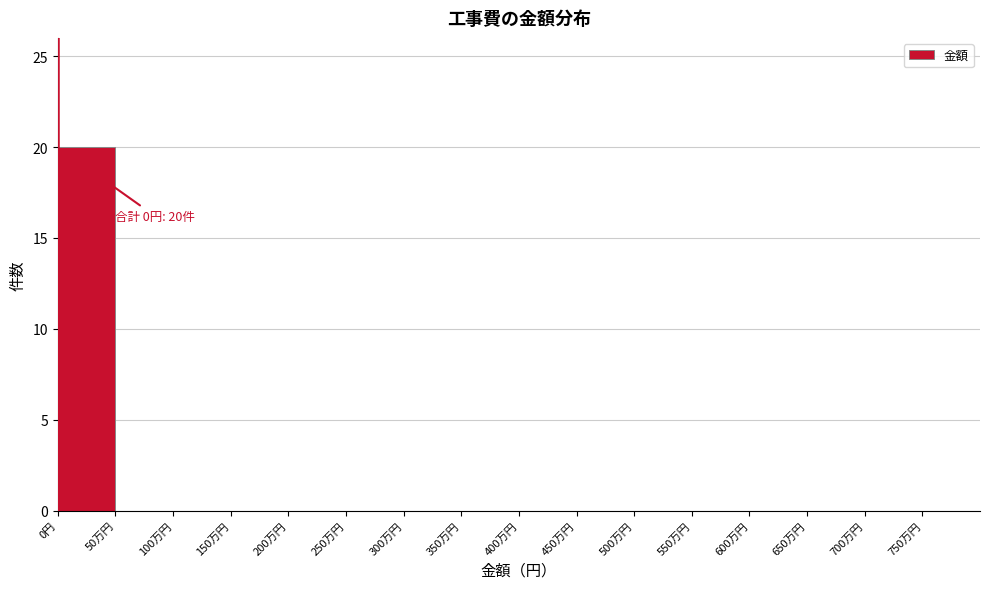

Reading left to right, extract all data points from this chart.

0円=20	50万円=0	100万円=0	150万円=0	200万円=0	250万円=0	300万円=0	350万円=0	400万円=0	450万円=0	500万円=0	550万円=0	600万円=0	650万円=0	700万円=0	750万円=0